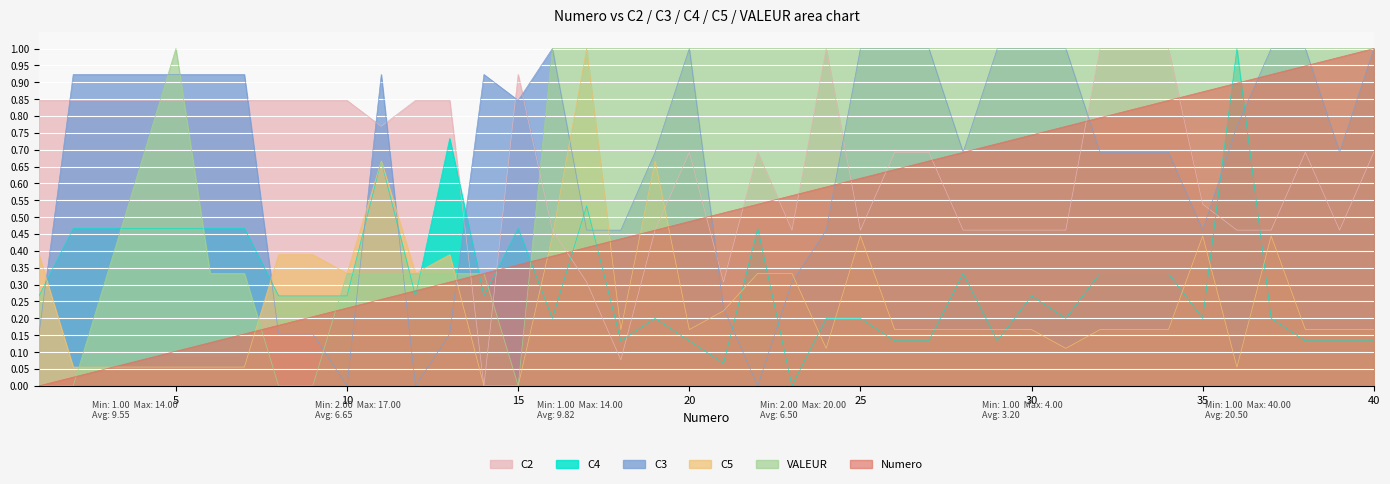

List the series in order of their peak value, highest first.

Numero, C2, C4, C3, C5, VALEUR